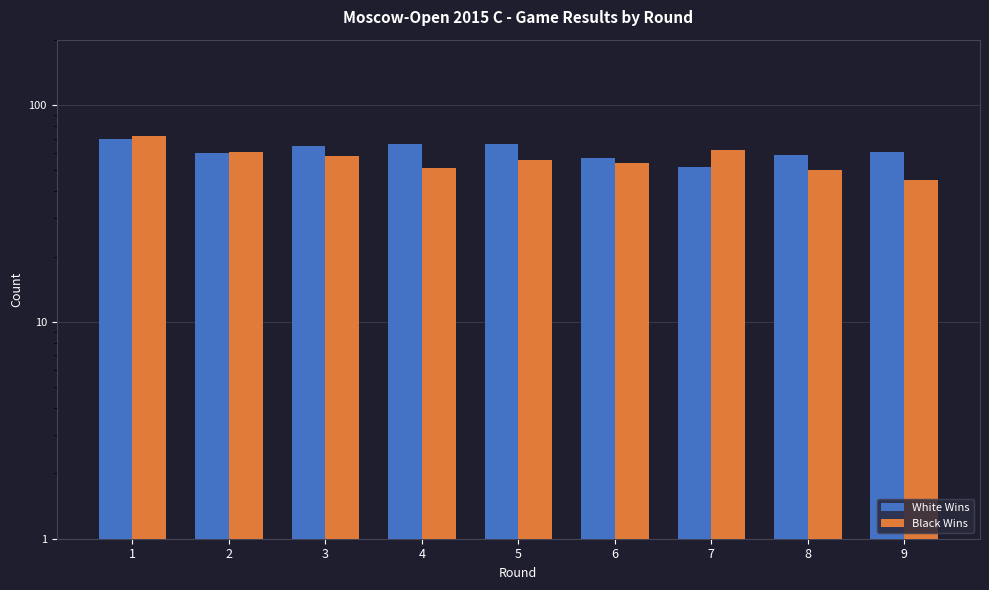

What is the difference between the highest and lowest values at 2?

1